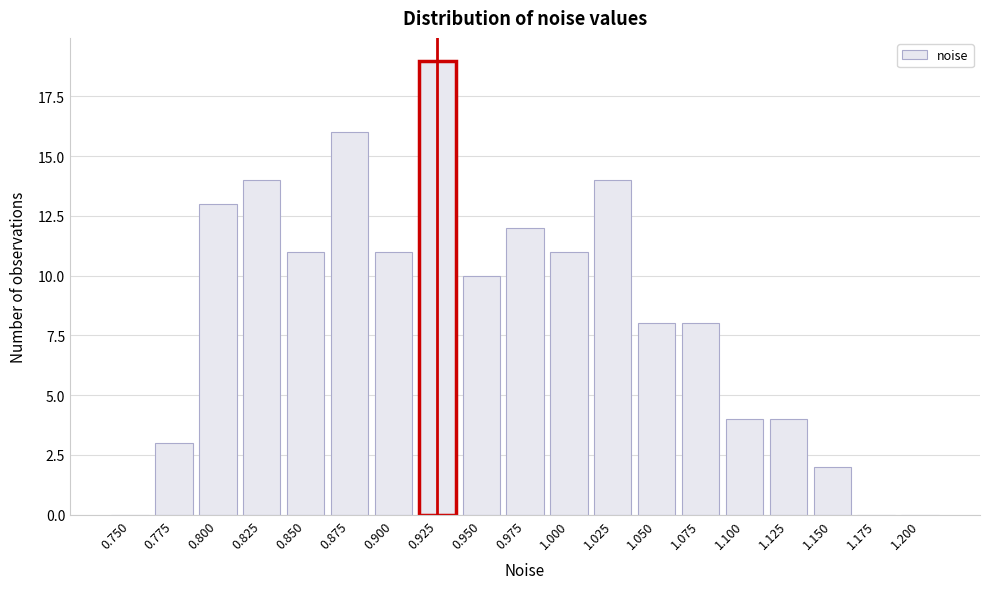

Reading left to right, extract all data points from this chart.

0.750=0	0.775=3	0.800=13	0.825=14	0.850=11	0.875=16	0.900=11	0.925=19	0.950=10	0.975=12	1.000=11	1.025=14	1.050=8	1.075=8	1.100=4	1.125=4	1.150=2	1.175=0	1.200=0